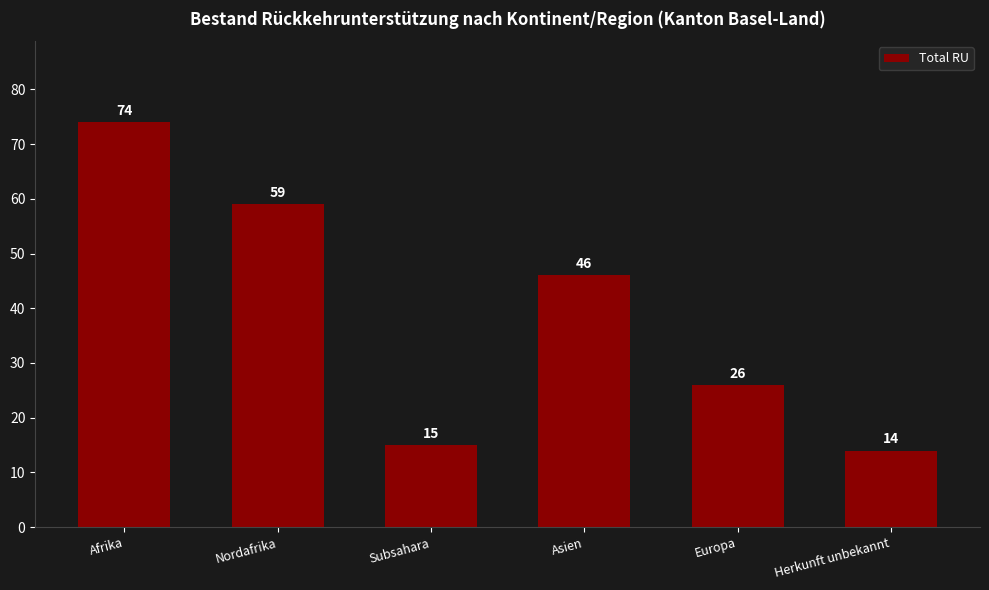

List the labels in order of value, largest first.

Afrika, Nordafrika, Asien, Europa, Subsahara, Herkunft unbekannt